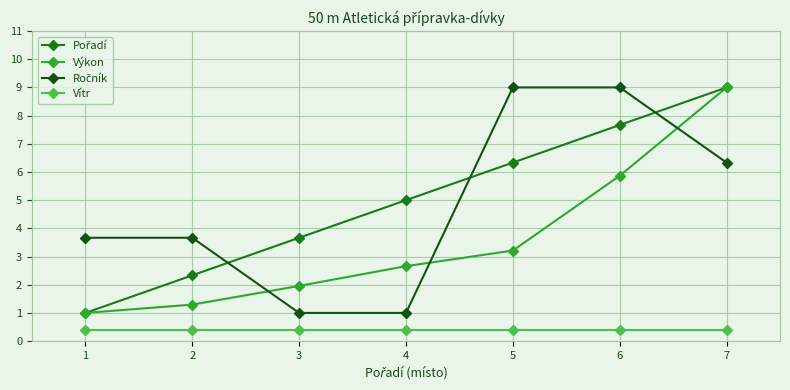

What is the highest value of the Vítr series?

0.4